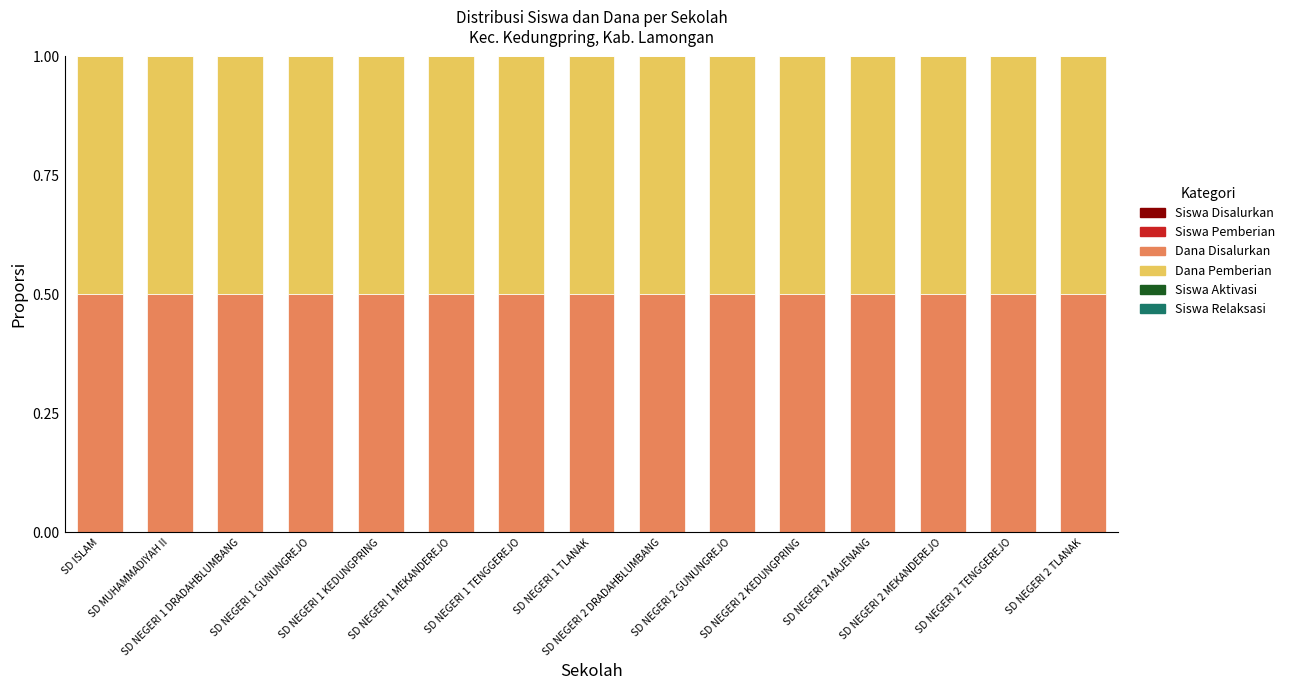

True or false: Dana Disalurkan has a value of 0.5 at SD NEGERI 1 GUNUNGREJO.

True